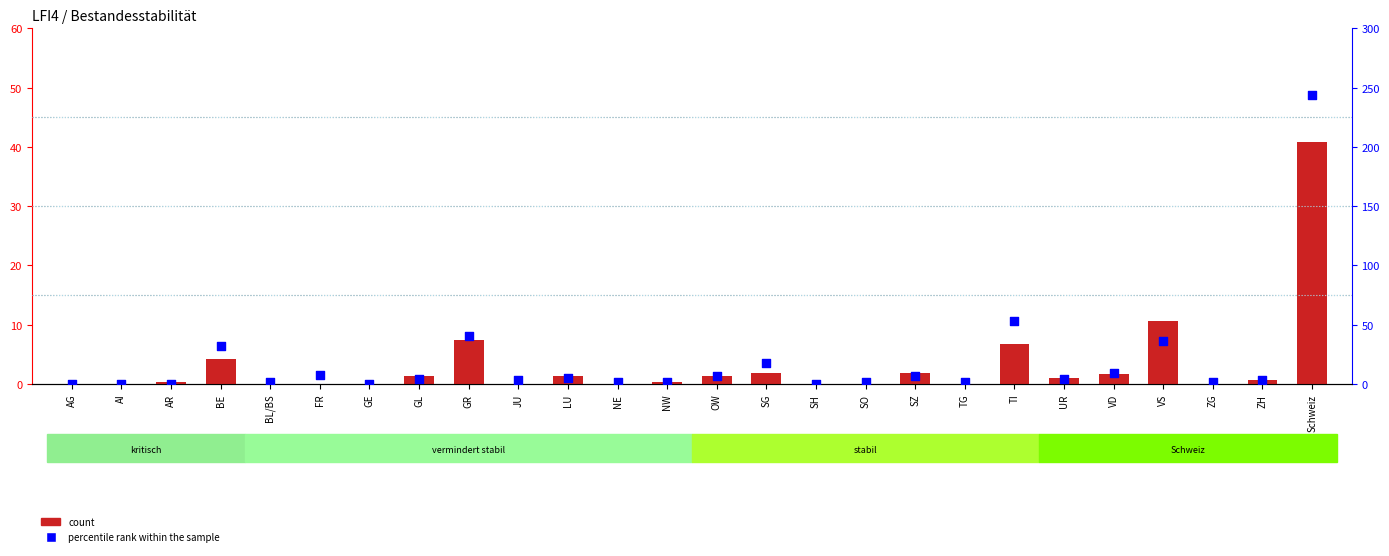

Which series contains the lowest Y value?

count